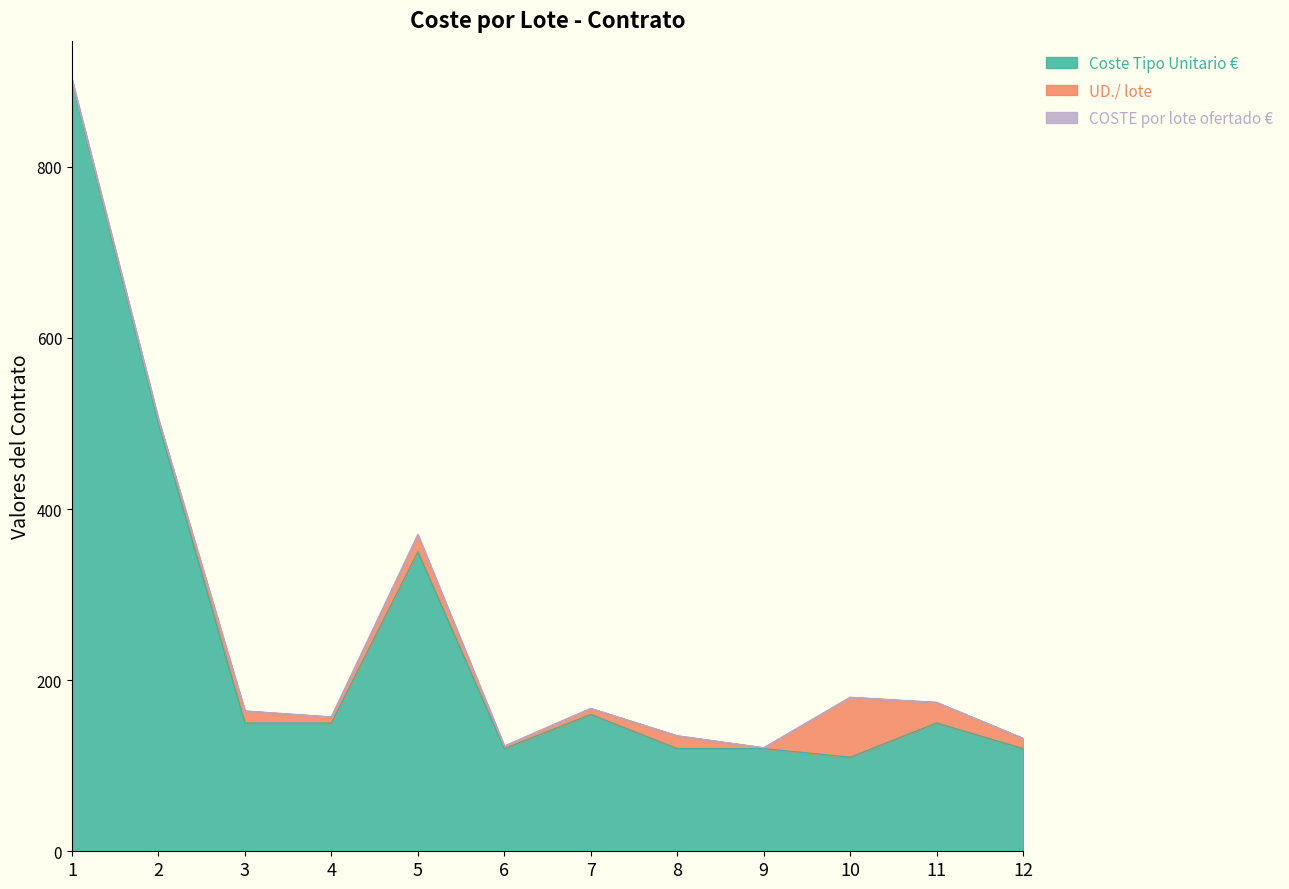

Does the chart display data point markers on the line(s)?

No